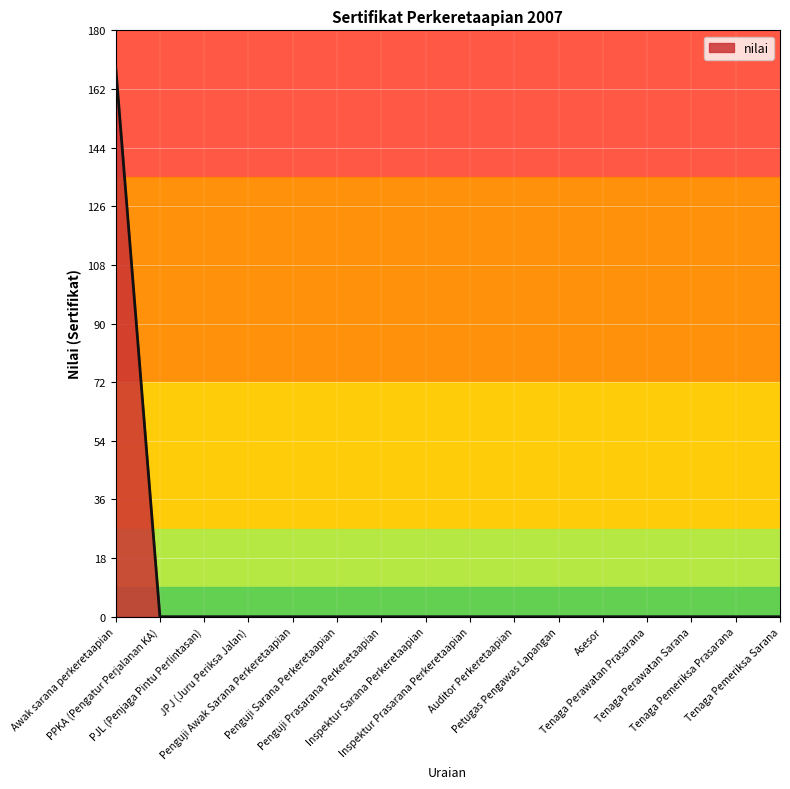

Is it true that the value at Penguji Awak Sarana Perkeretaapian is -85?

False